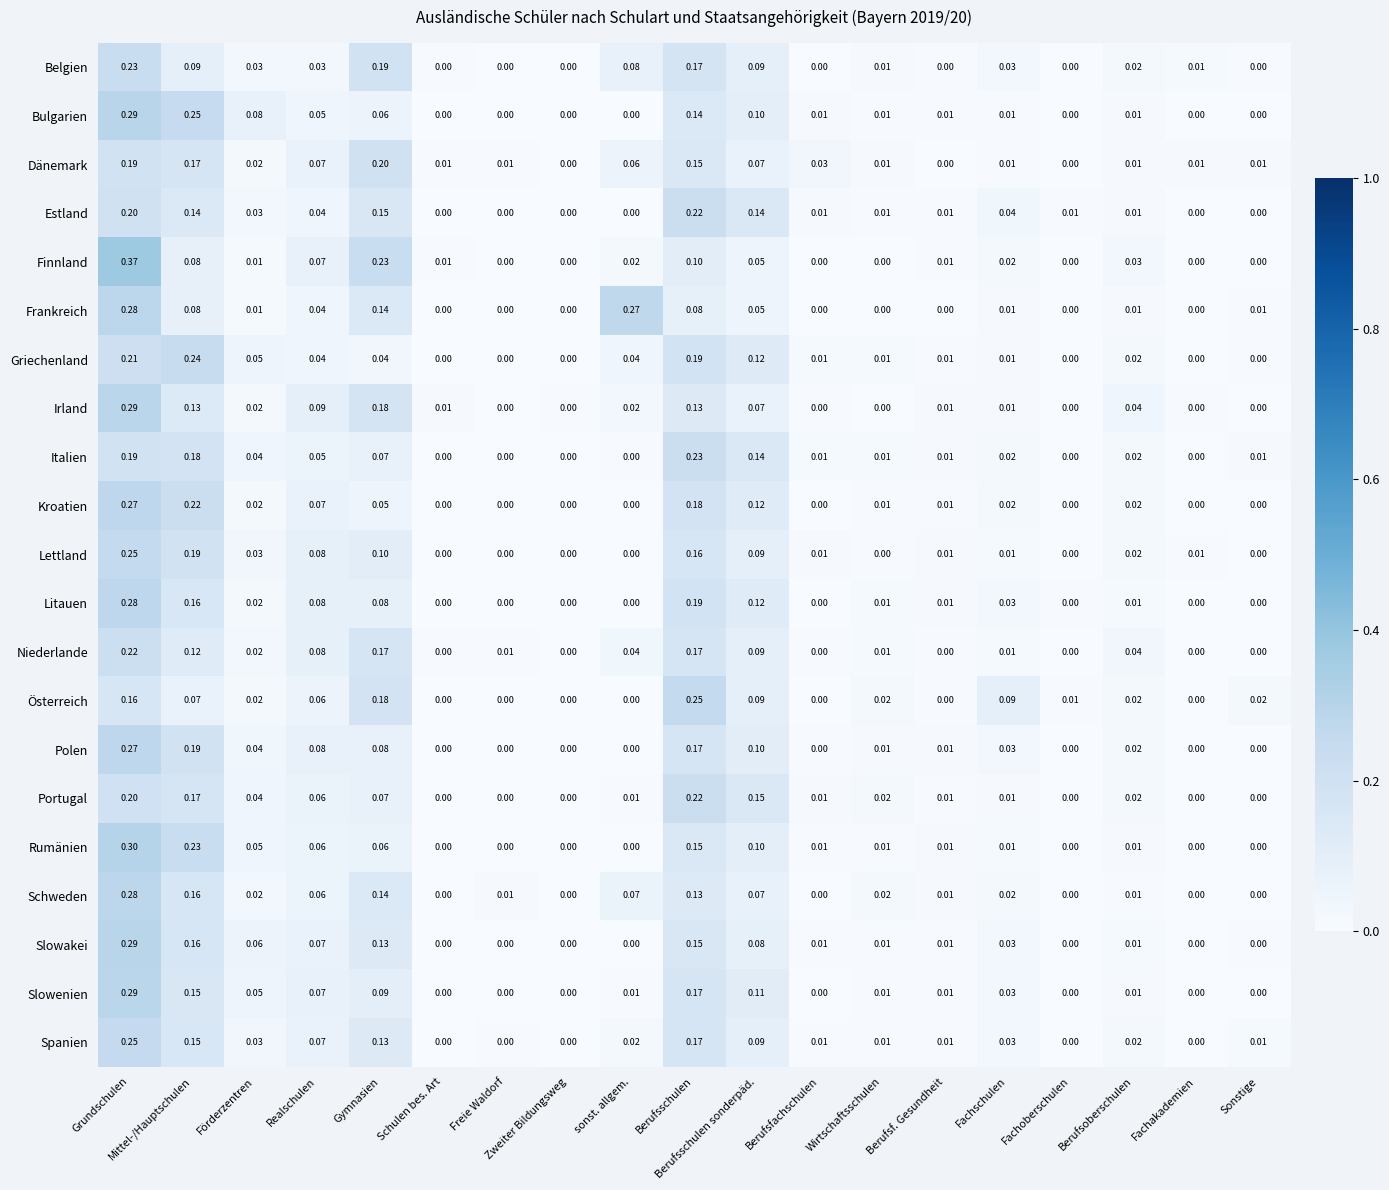

Which series has the widest spread of values?

Finnland